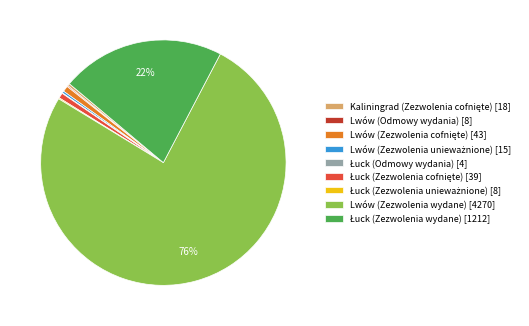

Is it true that Lwów (Zezwolenia wydane) [4270] is 76% of the pie?

True